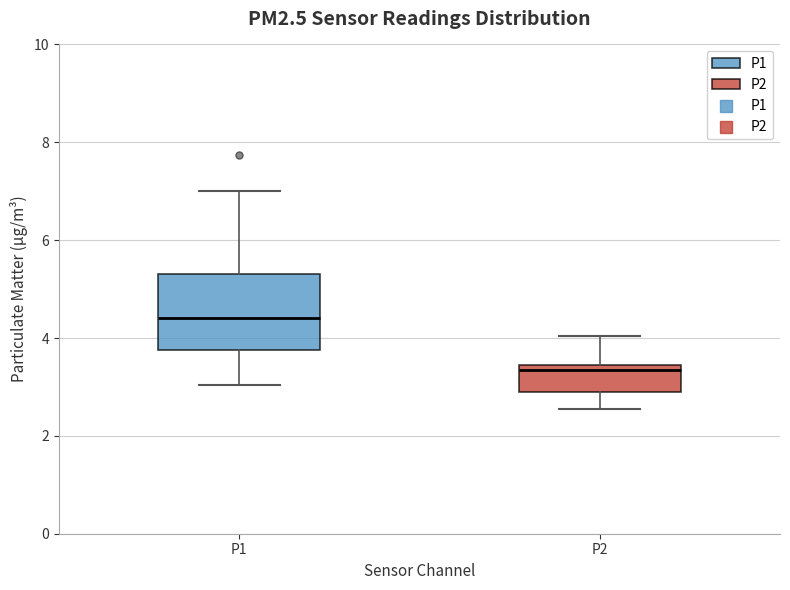

Reading left to right, read every box against the y-axis: the position of its median line, the range the box covers, and the ends of its whiskers. The values are not printed on the chart, so give them approximately, as read against the axis.

P1: median 4.4, box 3.8 to 5.4, whiskers 3.0 to 7.0
P2: median 3.4 (just below the box's upper edge), box 3.0 to 3.4, whiskers 2.6 to 4.0